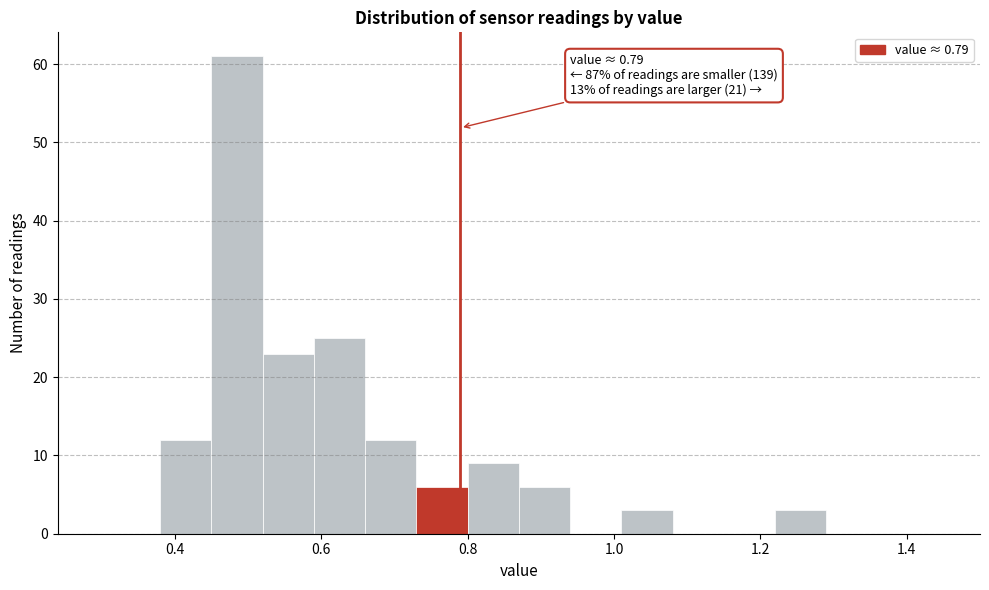

Read against the x-axis, roughly where is the centre of the tallest bar?

0.48